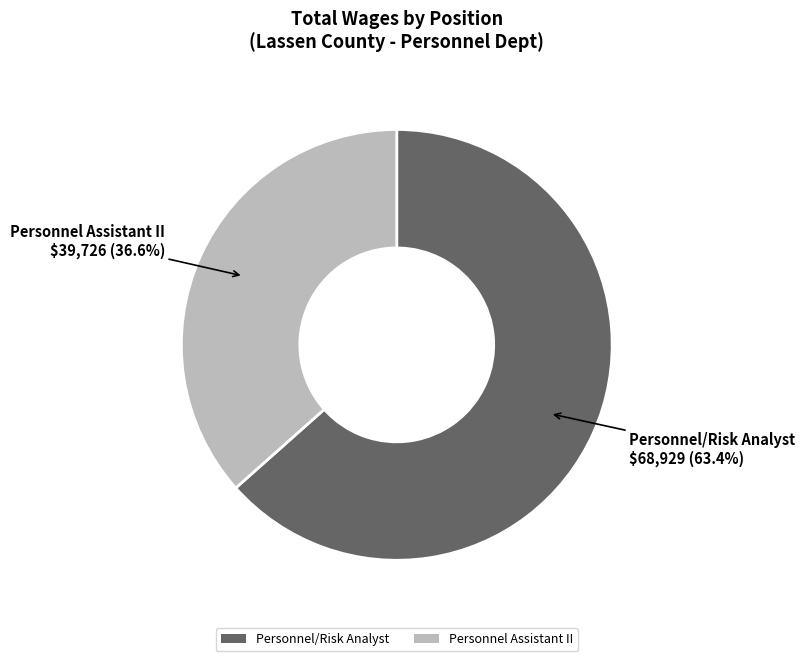

Which category accounts for the majority?

Personnel/Risk Analyst